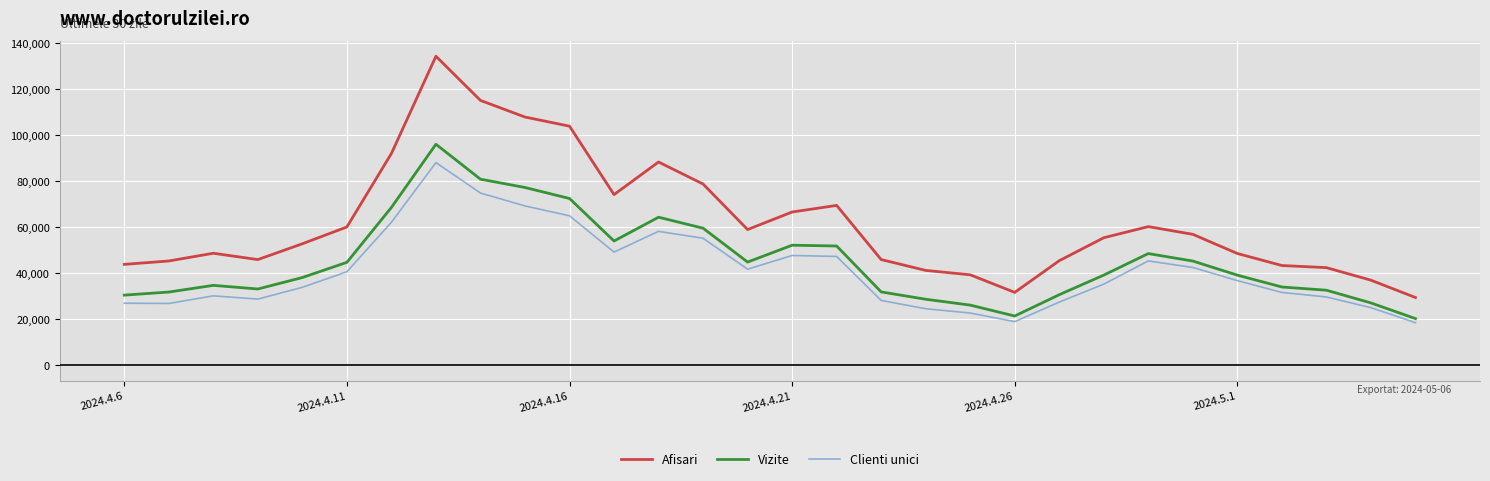

What is the sum of all Vizite values?

1358486